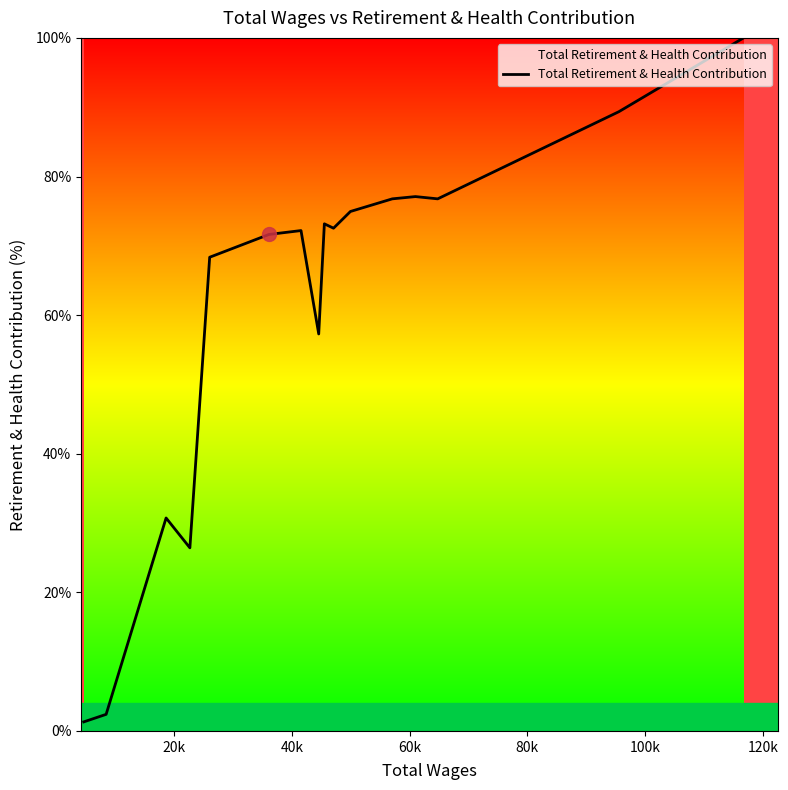

What is the difference between the maximum and minimum values?

98.7